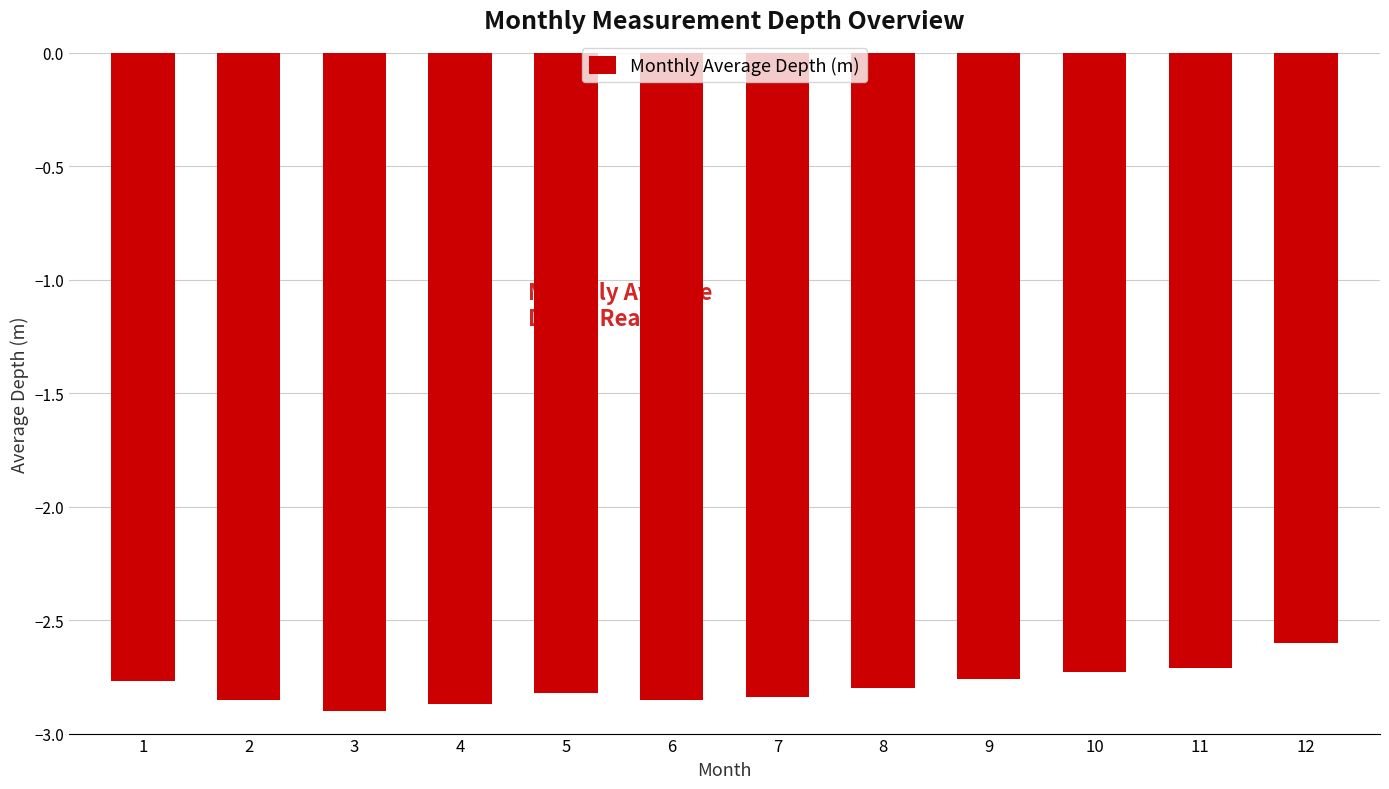

What is the approximate value at 10?

-2.7